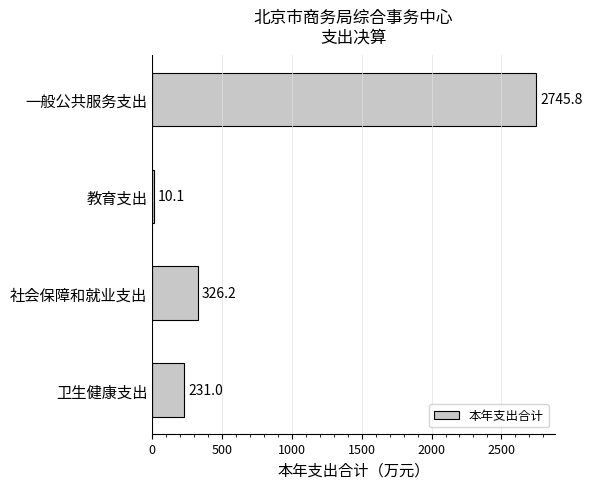

Which has a higher value, 社会保障和就业支出 or 一般公共服务支出?

一般公共服务支出